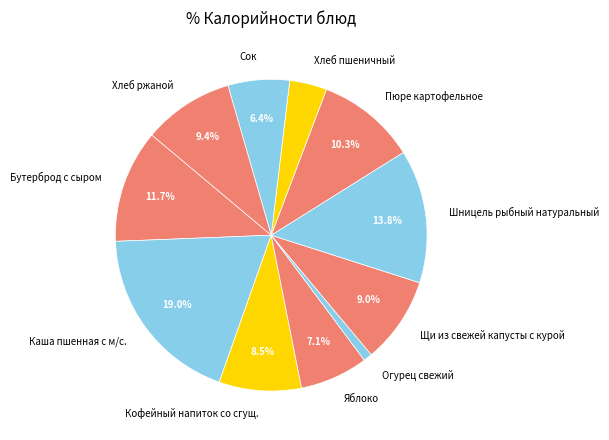

Is there a majority slice in this chart?

No